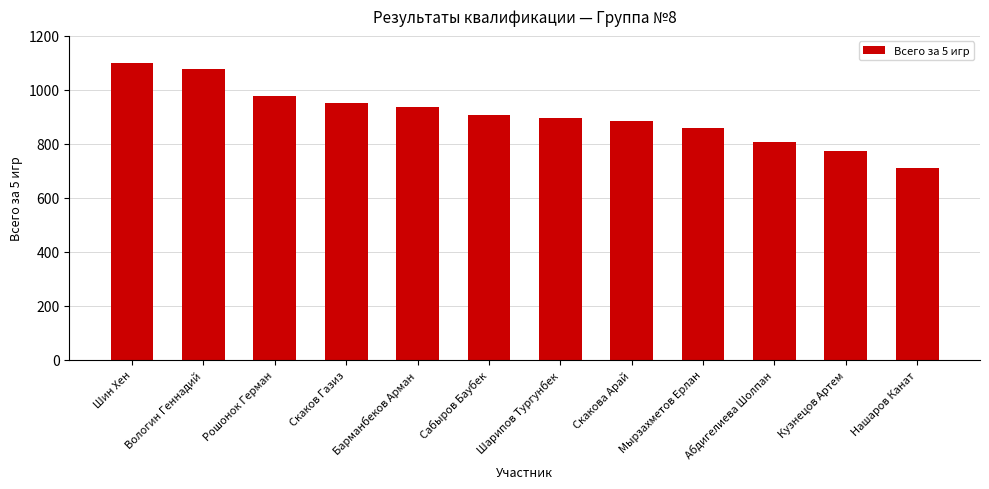

At which label does the data first exceed 908?

Шин Хен